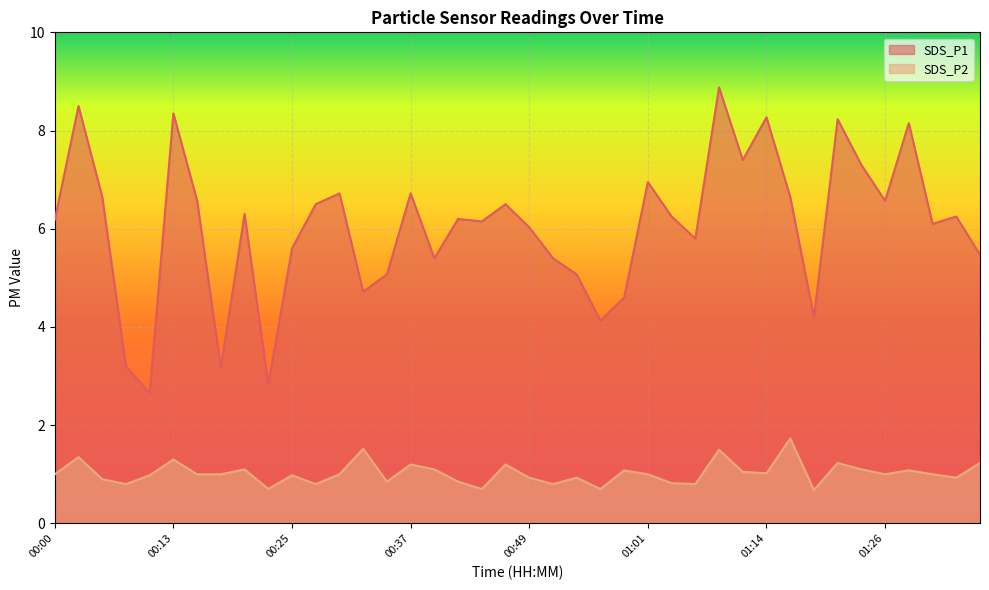

Read the SDS_P2 value at 00:13.

1.3